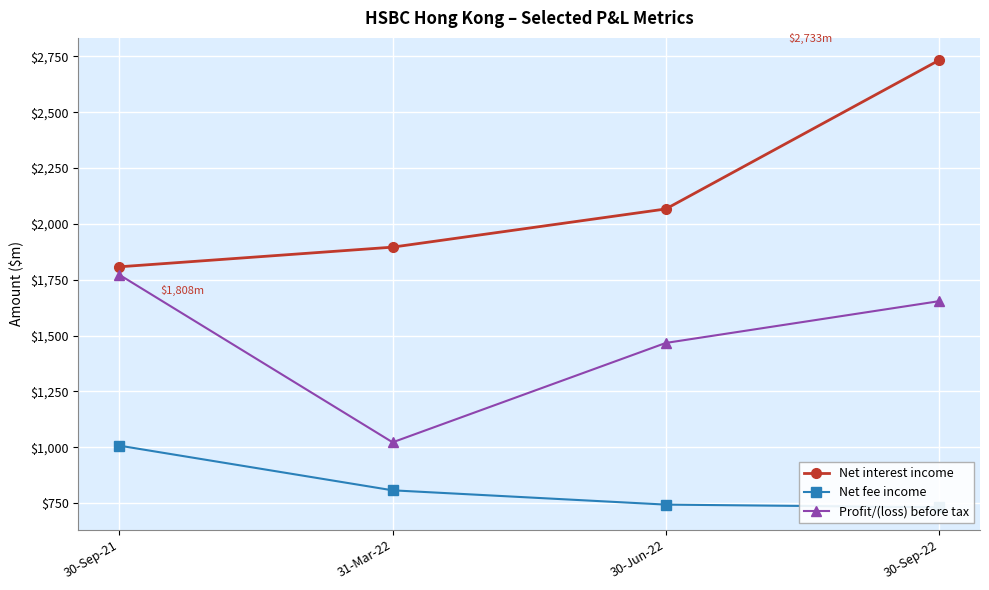

What is the sum of the Net interest income values at 30-Sep-22 and 31-Mar-22?

4629